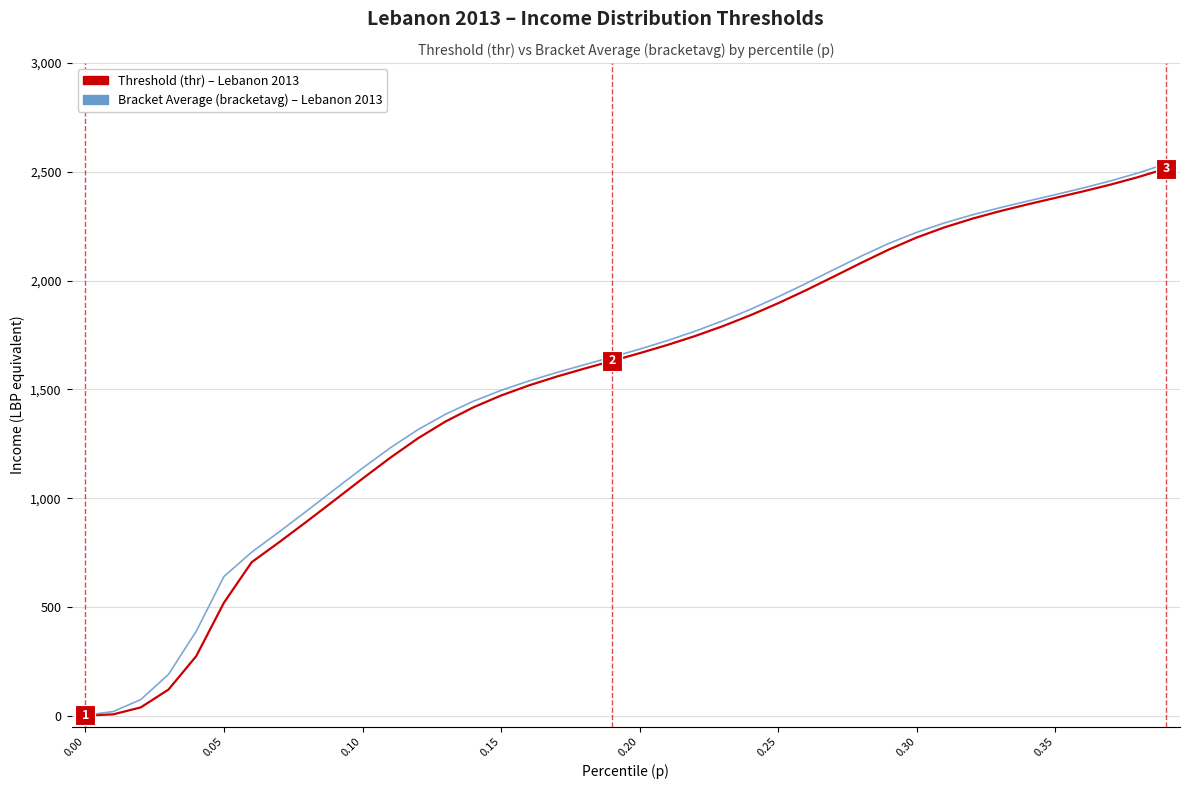

What is the greatest value displayed?

2537.1